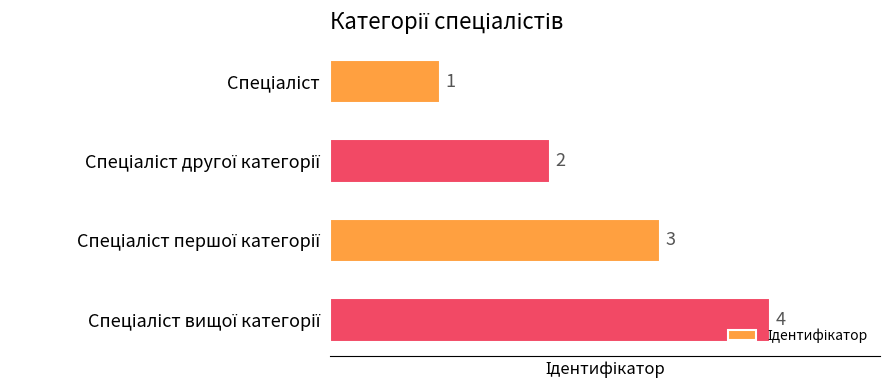

How many values are between 2 and 4?

3